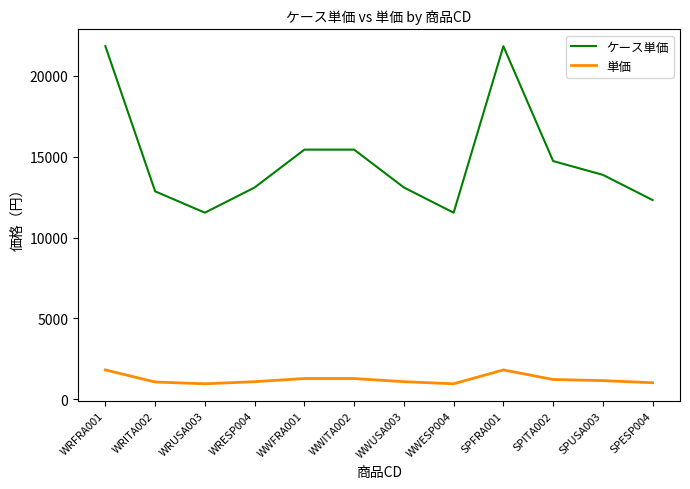

True or false: 単価 and ケース単価 cross at least once.

False